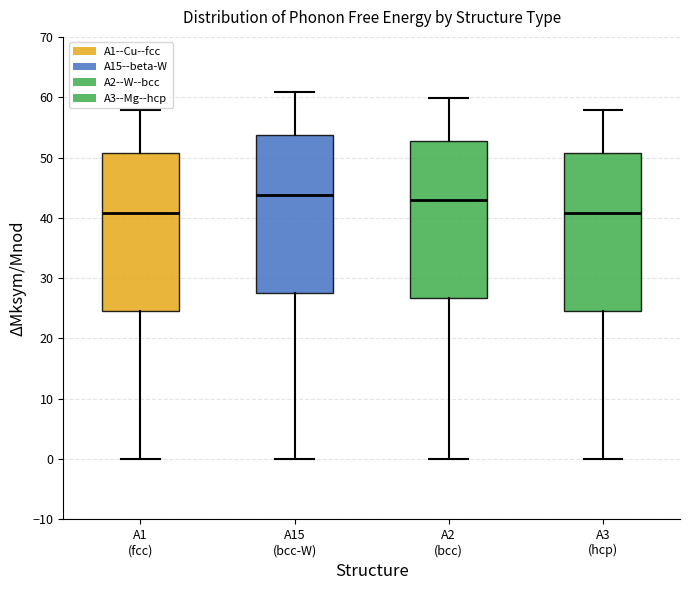

Reading left to right, read every box against the y-axis: the position of its median line, the range the box covers, and the ends of its whiskers. The values are not printed on the chart, so give them approximately, as read against the axis.

A1 (fcc): median 41, box 25 to 51, whiskers 0 to 58
A15 (bcc-W): median 44, box 27 to 54, whiskers 0 to 61
A2 (bcc): median 43, box 27 to 53, whiskers 0 to 60
A3 (hcp): median 41, box 25 to 51, whiskers 0 to 58